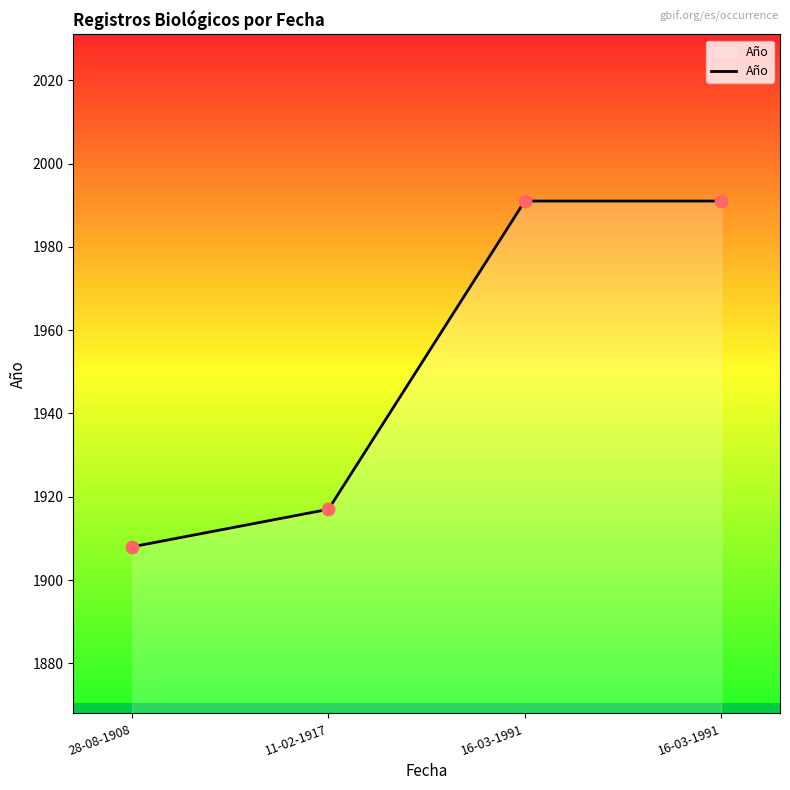

What is the change in value from 11-02-1917 to 16-03-1991?

+74